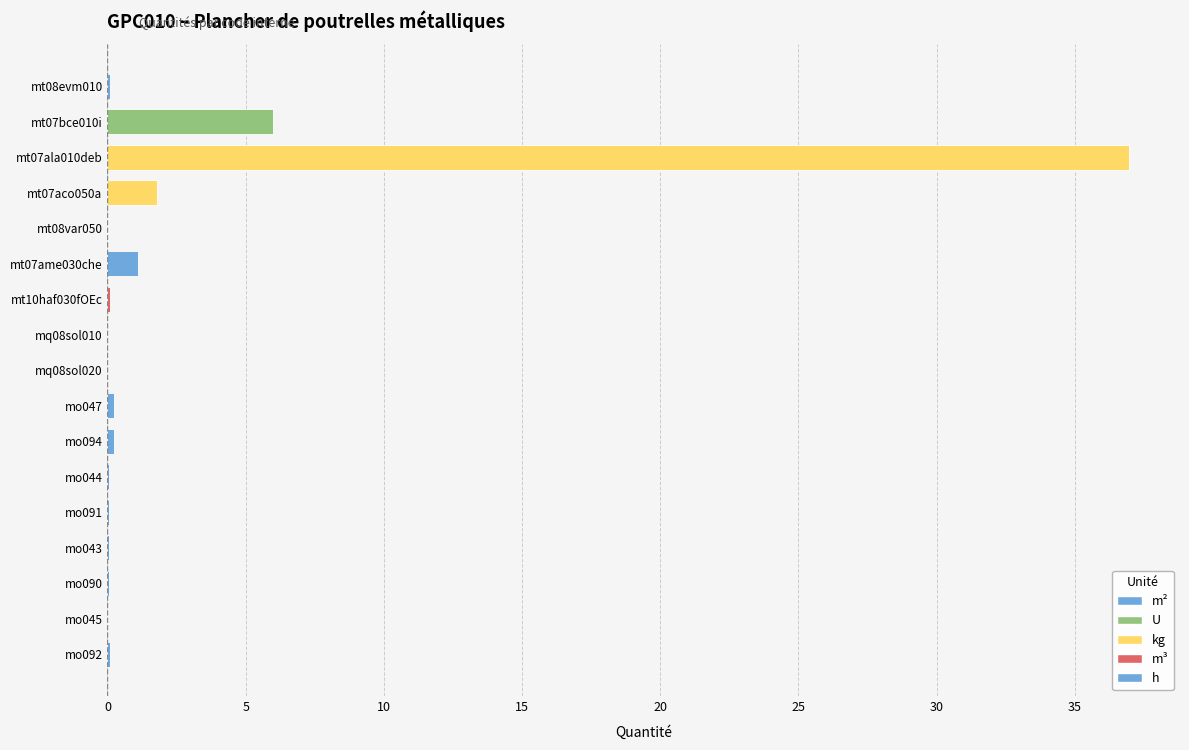

How many distinct data groups are displayed?

1